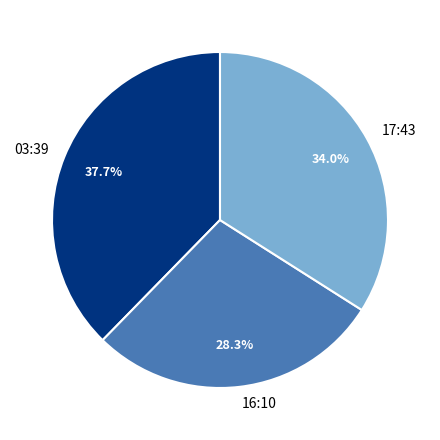

How many slices are in this pie chart?

3